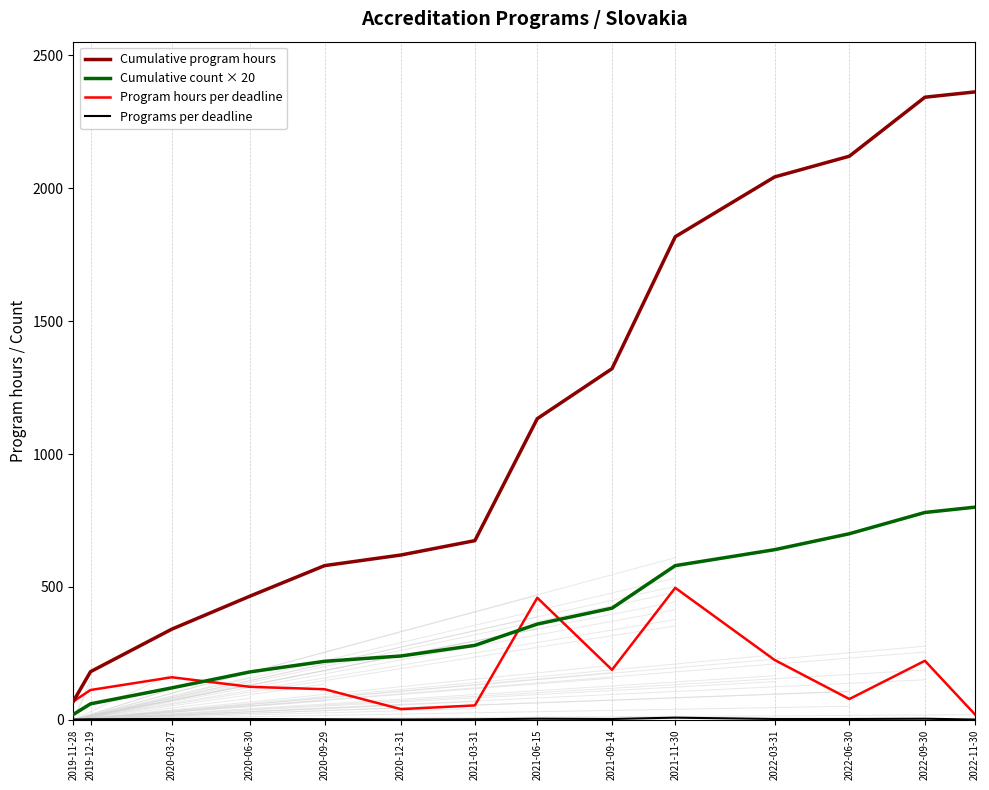

After their last crossing, which series has the higher values: Cumulative count × 20 or Program hours per deadline?

Cumulative count × 20